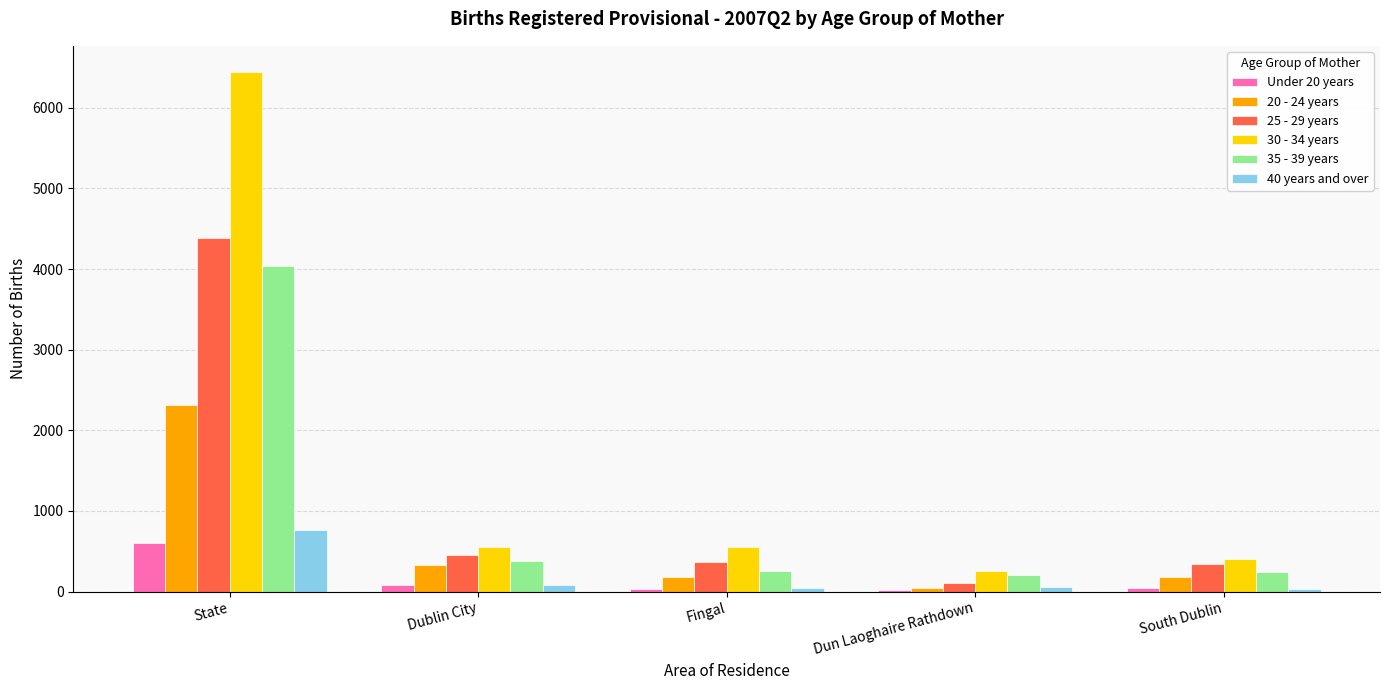

True or false: Under 20 years has a value of 45 at South Dublin.

True